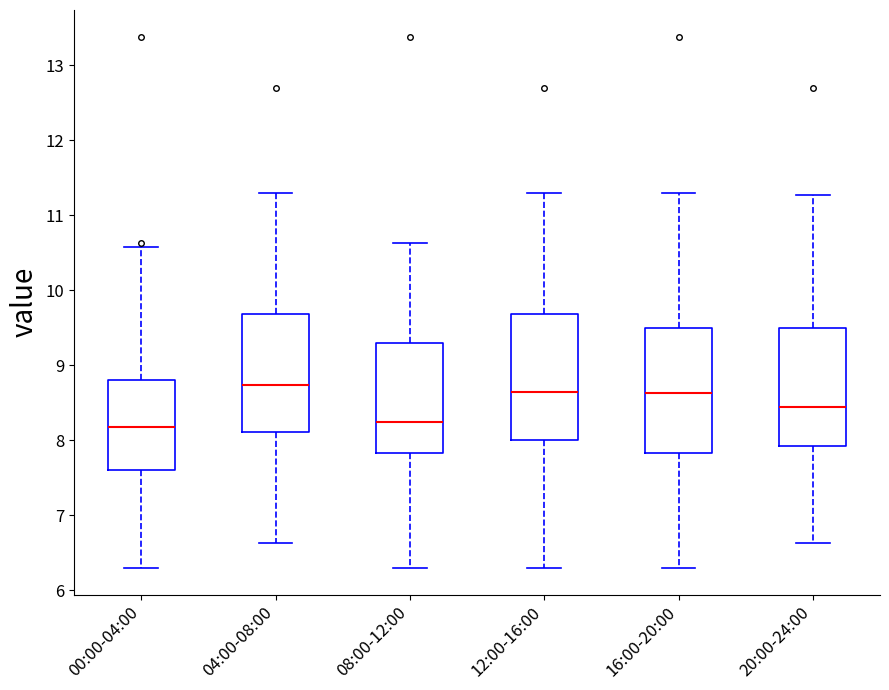

Where does the upper whisker of the box for 08:00-12:00 end on the y-axis? The values are not printed on the chart, so give them approximately, as read against the axis.

10.6